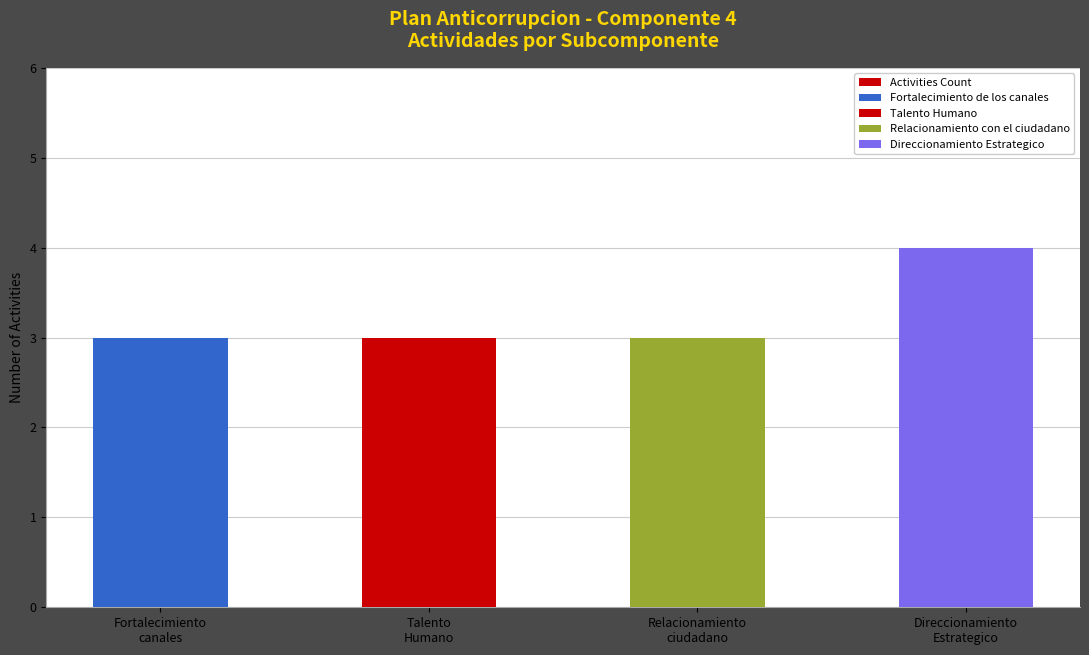

List the labels in order of value, largest first.

Direccionamiento
Estrategico, Fortalecimiento
canales, Talento
Humano, Relacionamiento
ciudadano